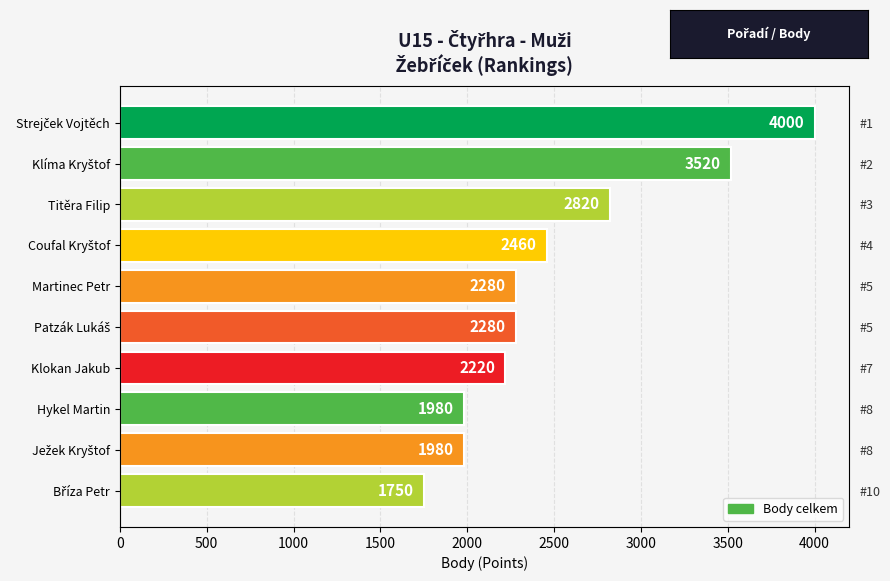

Reading left to right, extract all data points from this chart.

4000	3520	2820	2460	2280	2280	2220	1980	1980	1750